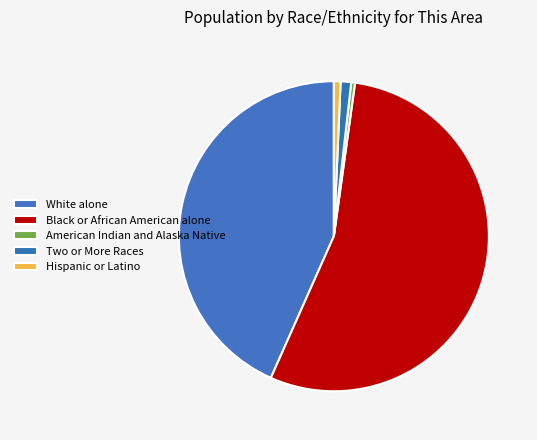

Count the number of slices in the pie.

5